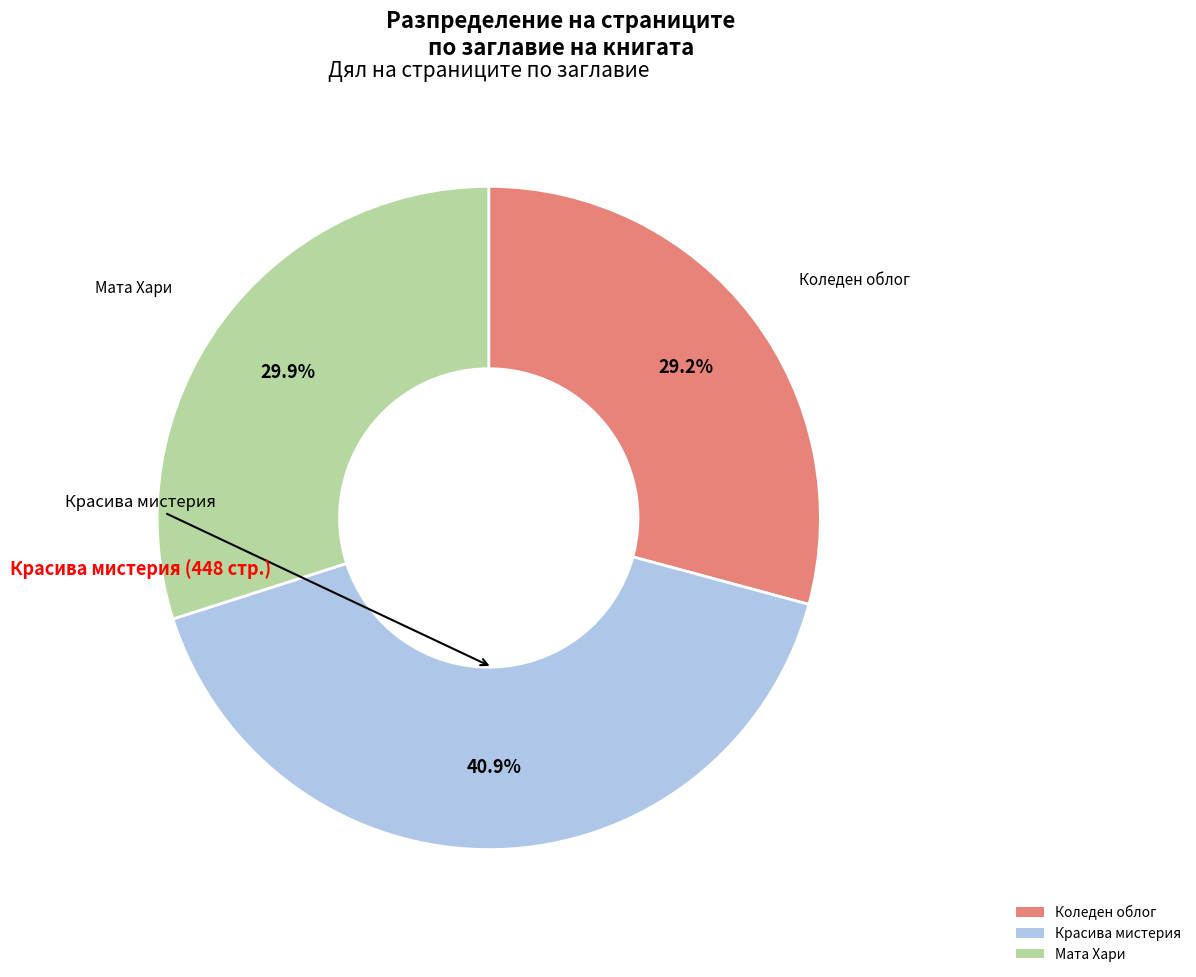

Which category has the smallest portion of the pie?

Коледен облог